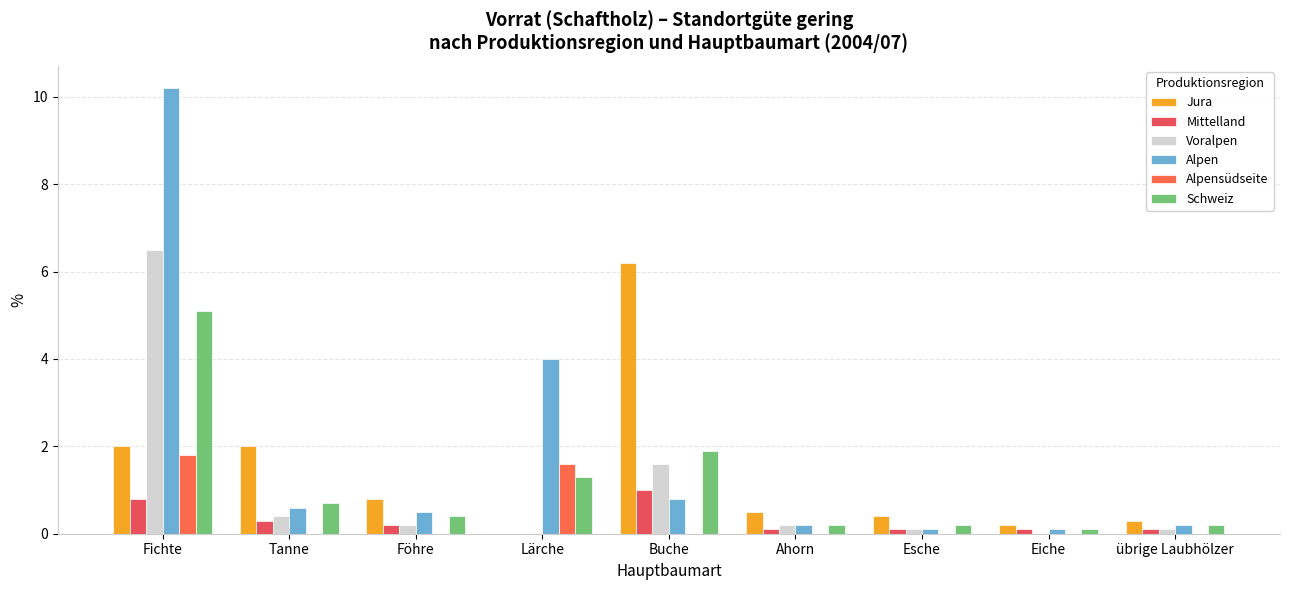

Reading left to right, list all the values displayed in this chart.

Jura: Fichte=2.0	Tanne=2.0	Föhre=0.8	Lärche=0.0	Buche=6.2	Ahorn=0.5	Esche=0.4	Eiche=0.2	übrige Laubhölzer=0.3
Mittelland: Fichte=0.8	Tanne=0.3	Föhre=0.2	Lärche=0.0	Buche=1.0	Ahorn=0.1	Esche=0.1	Eiche=0.1	übrige Laubhölzer=0.1
Voralpen: Fichte=6.5	Tanne=0.4	Föhre=0.2	Lärche=0.0	Buche=1.6	Ahorn=0.2	Esche=0.1	Eiche=0.0	übrige Laubhölzer=0.1
Alpen: Fichte=10.2	Tanne=0.6	Föhre=0.5	Lärche=4.0	Buche=0.8	Ahorn=0.2	Esche=0.1	Eiche=0.1	übrige Laubhölzer=0.2
Alpensüdseite: Fichte=1.8	Tanne=0.0	Föhre=0.0	Lärche=1.6	Buche=0.0	Ahorn=0.0	Esche=0.0	Eiche=0.0	übrige Laubhölzer=0.0
Schweiz: Fichte=5.1	Tanne=0.7	Föhre=0.4	Lärche=1.3	Buche=1.9	Ahorn=0.2	Esche=0.2	Eiche=0.1	übrige Laubhölzer=0.2